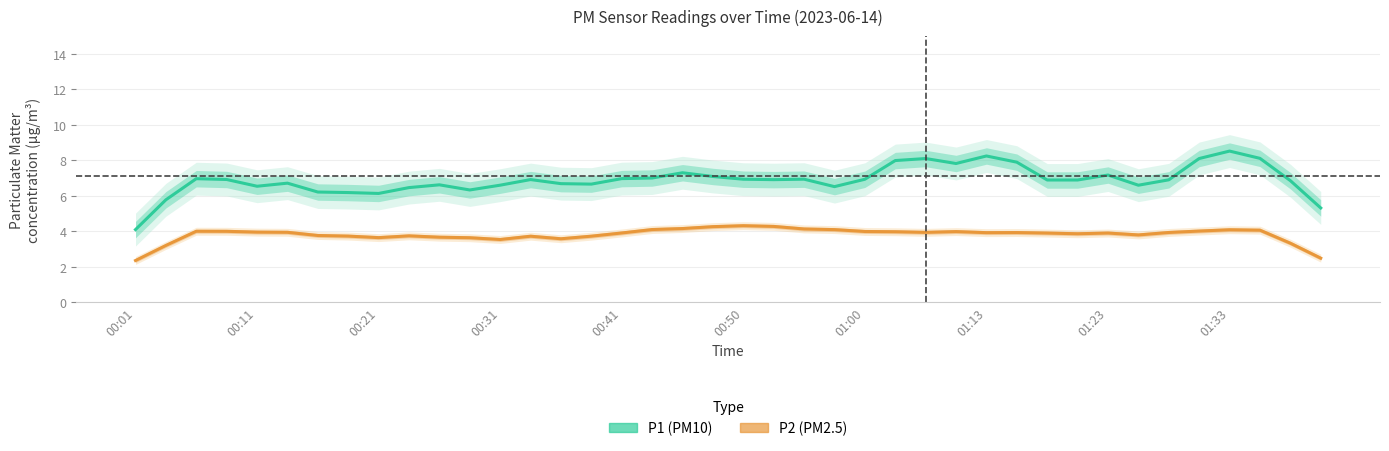

What is the average value of the P2 (PM2.5) series?

3.8